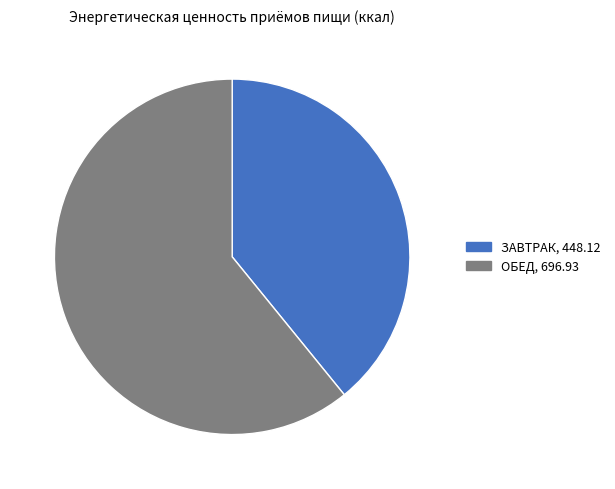

Rank the categories by value from highest to lowest.

ОБЕД, ЗАВТРАК